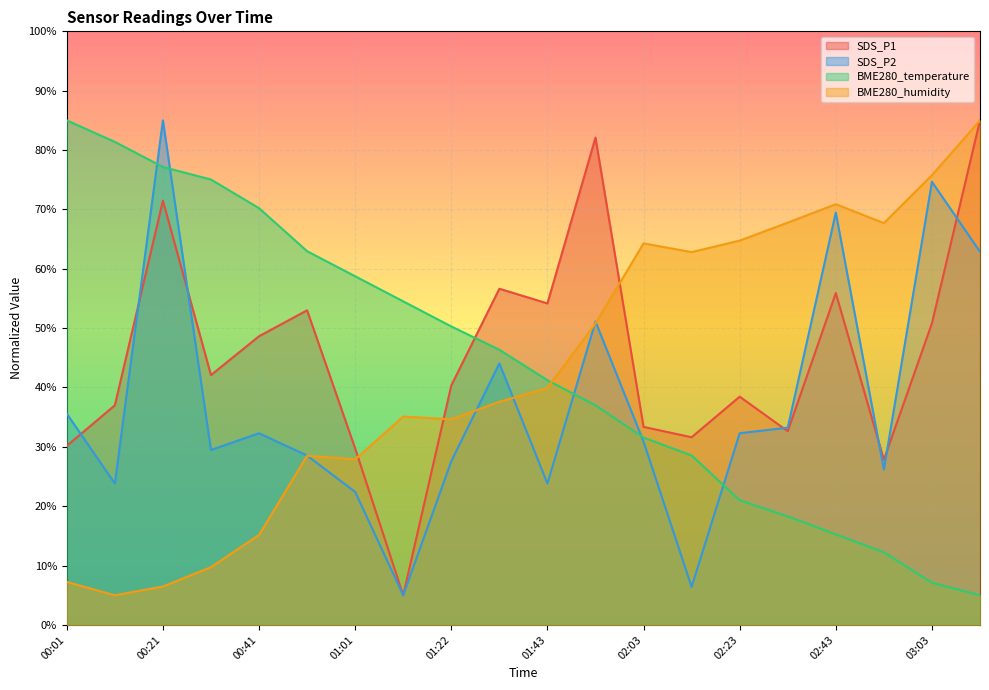

How many lines are shown in the chart?

4